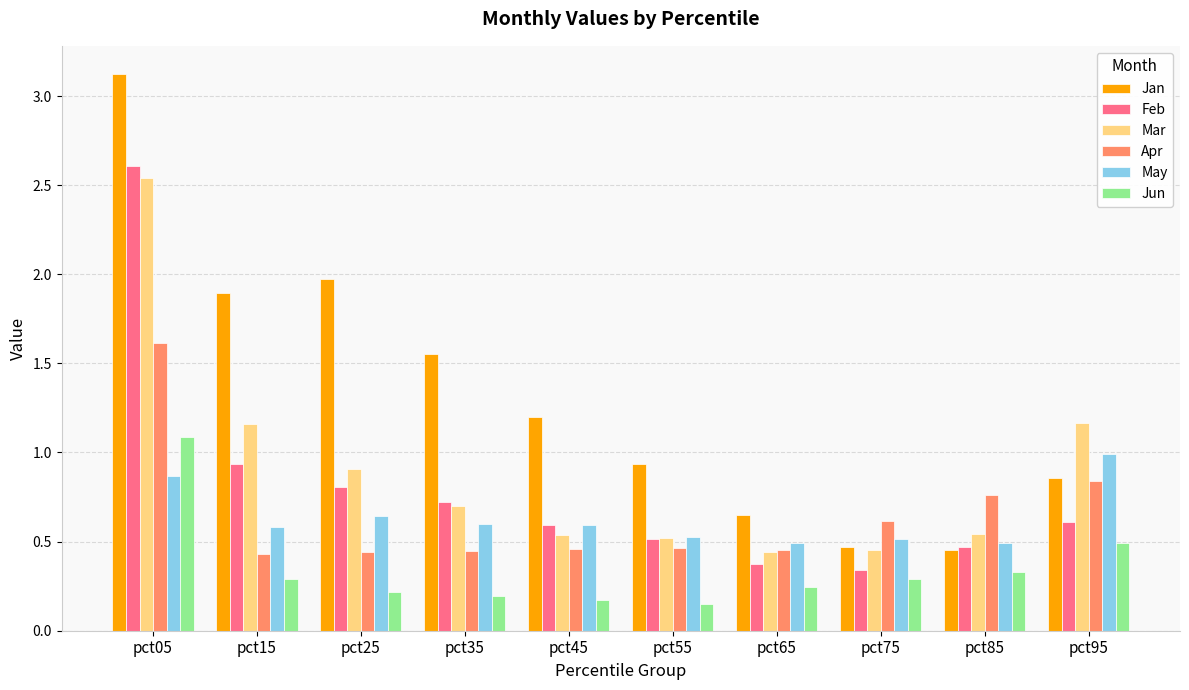

Which series changed the most between pct15 and pct55?

Jan